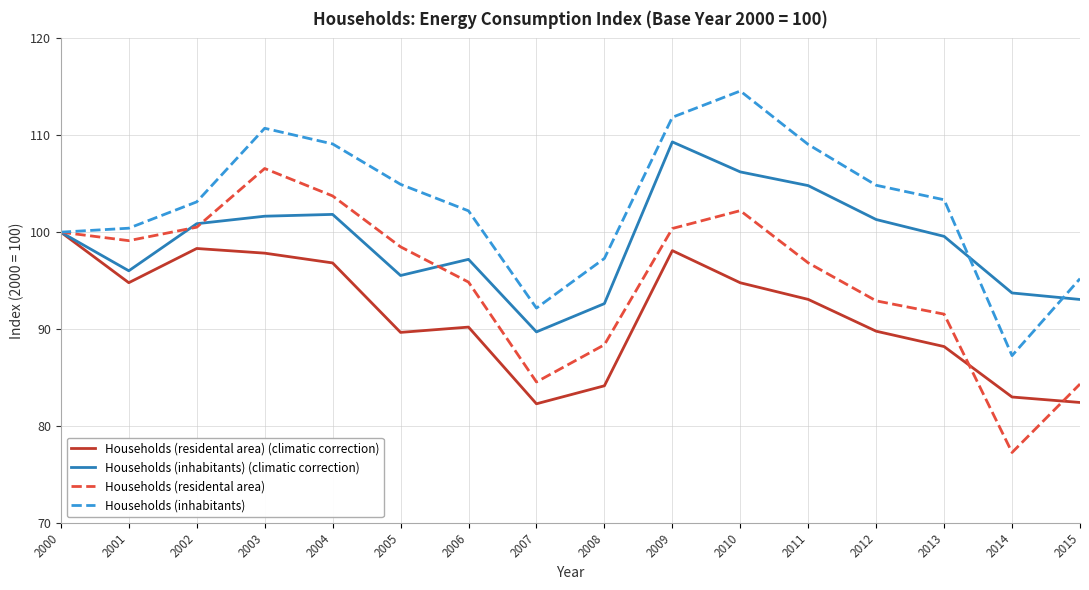

Read the Households (inhabitants) value at 2007.

92.2